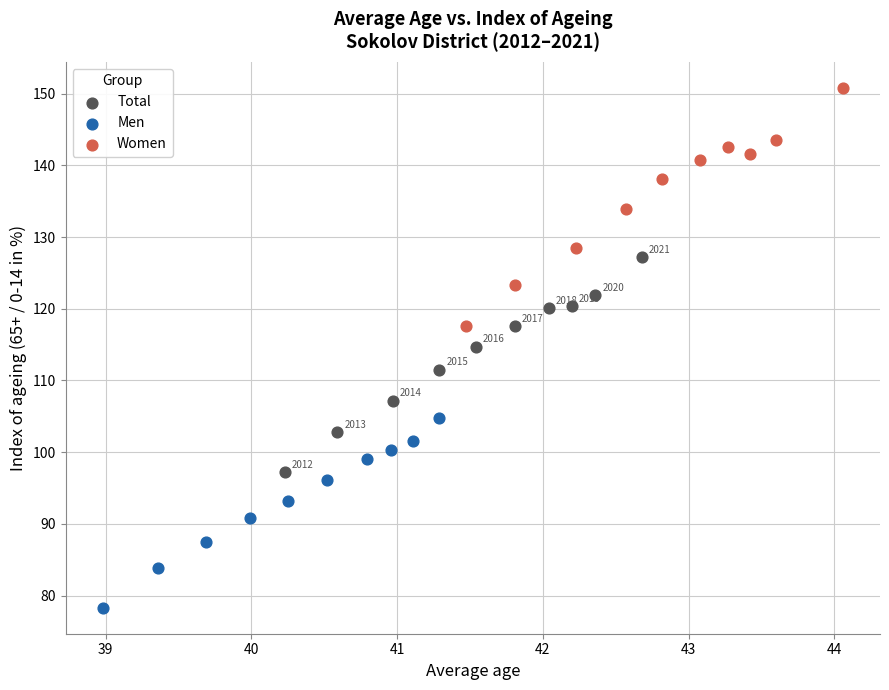

What are all the series names shown in the legend?

Total, Men, Women